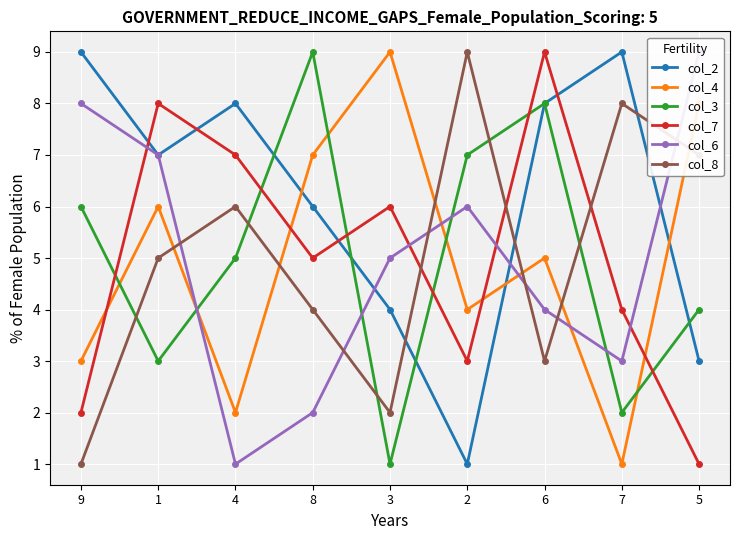

Reading right to left, extract all data points from this chart.

col_2: 5=3	7=9	6=8	2=1	3=4	8=6	4=8	1=7	9=9
col_4: 5=8	7=1	6=5	2=4	3=9	8=7	4=2	1=6	9=3
col_3: 5=4	7=2	6=8	2=7	3=1	8=9	4=5	1=3	9=6
col_7: 5=1	7=4	6=9	2=3	3=6	8=5	4=7	1=8	9=2
col_6: 5=9	7=3	6=4	2=6	3=5	8=2	4=1	1=7	9=8
col_8: 5=7	7=8	6=3	2=9	3=2	8=4	4=6	1=5	9=1